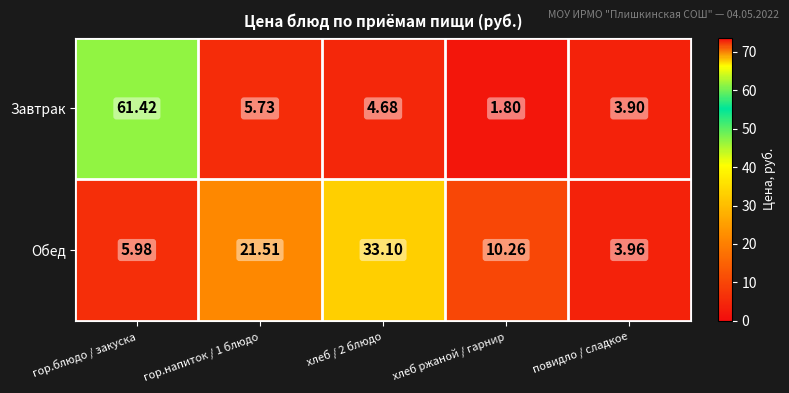

Rank the series at хлеб ржаной / гарнир from lowest to highest value.

Завтрак, Обед